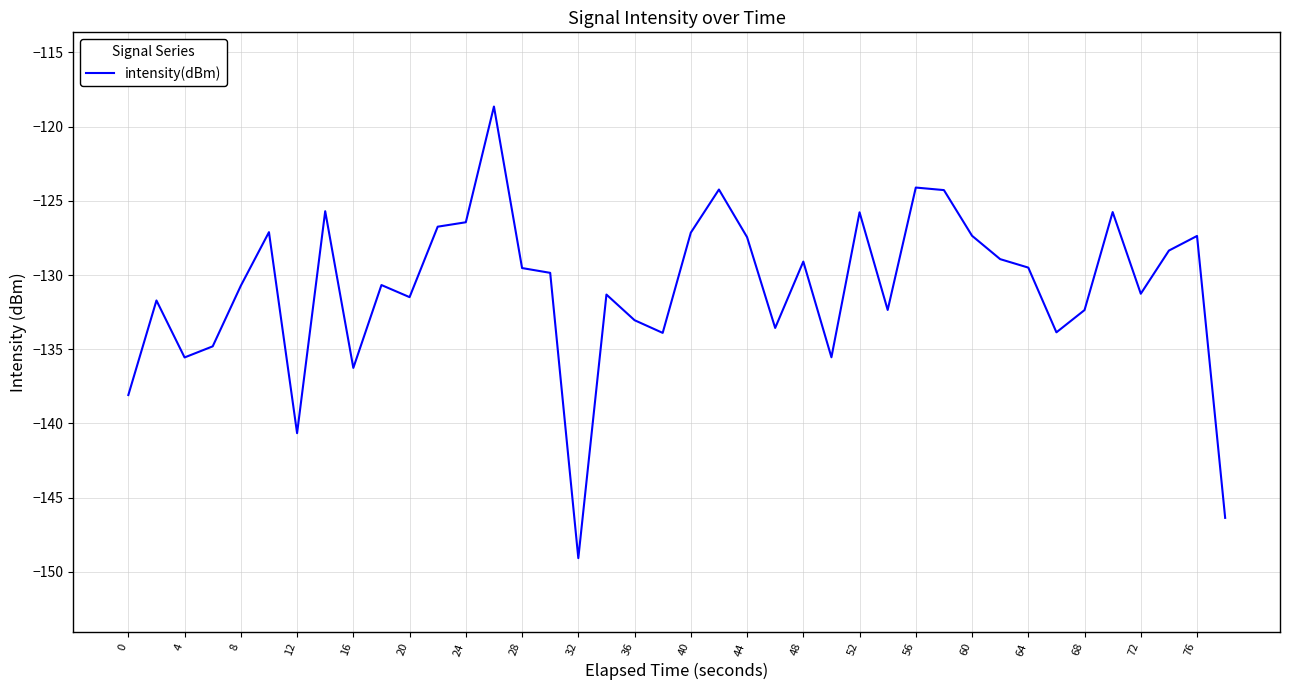

How many distinct data groups are displayed?

1